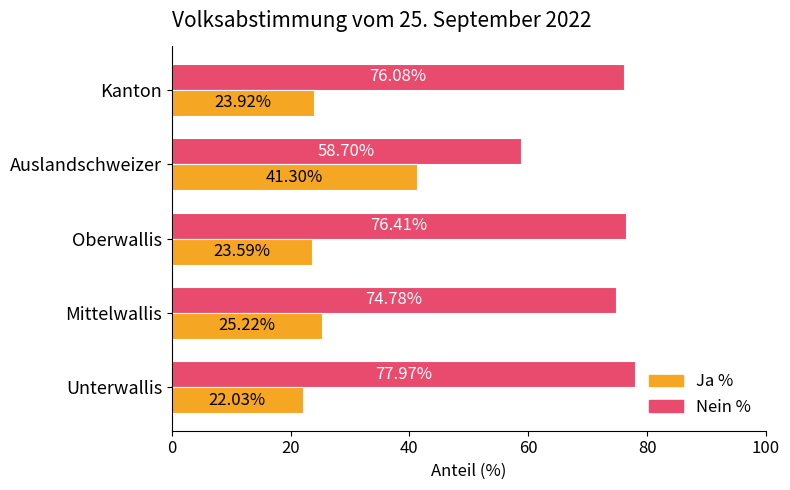

Rank the series at Mittelwallis from lowest to highest value.

Ja %, Nein %